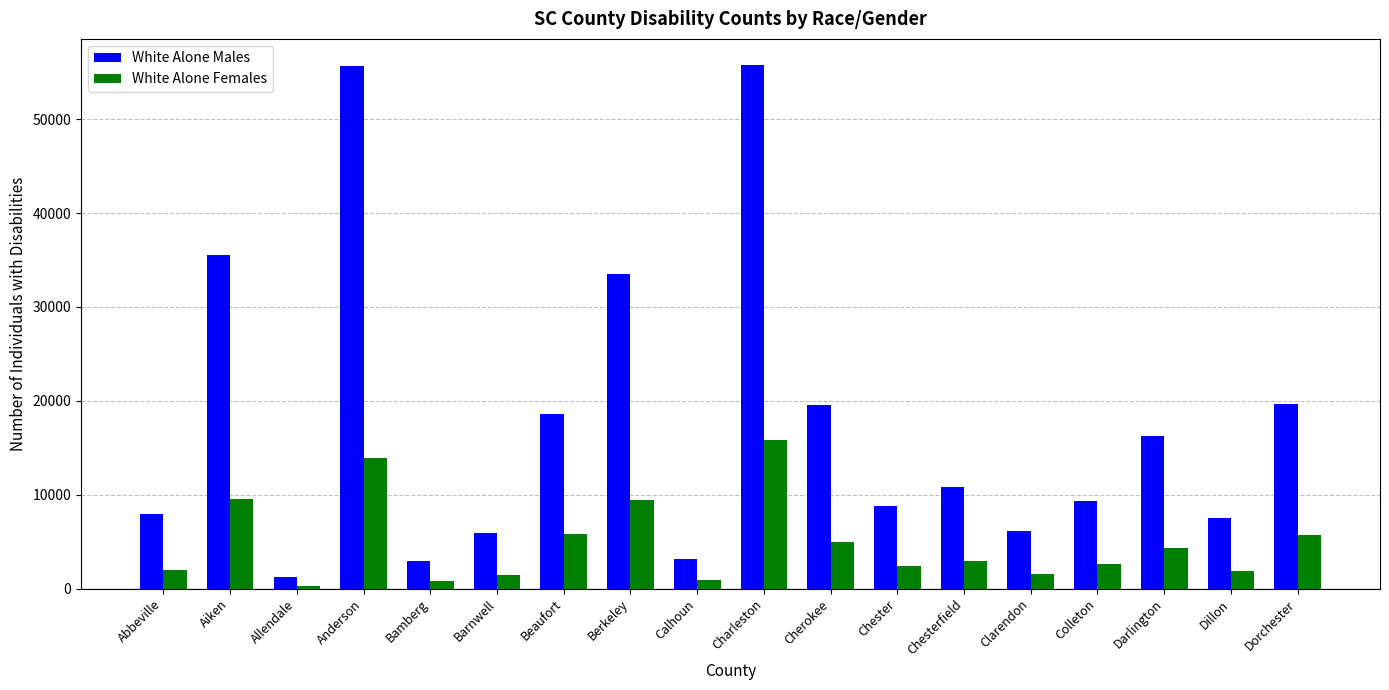

At which label does White Alone Females first exceed 2974?

Aiken